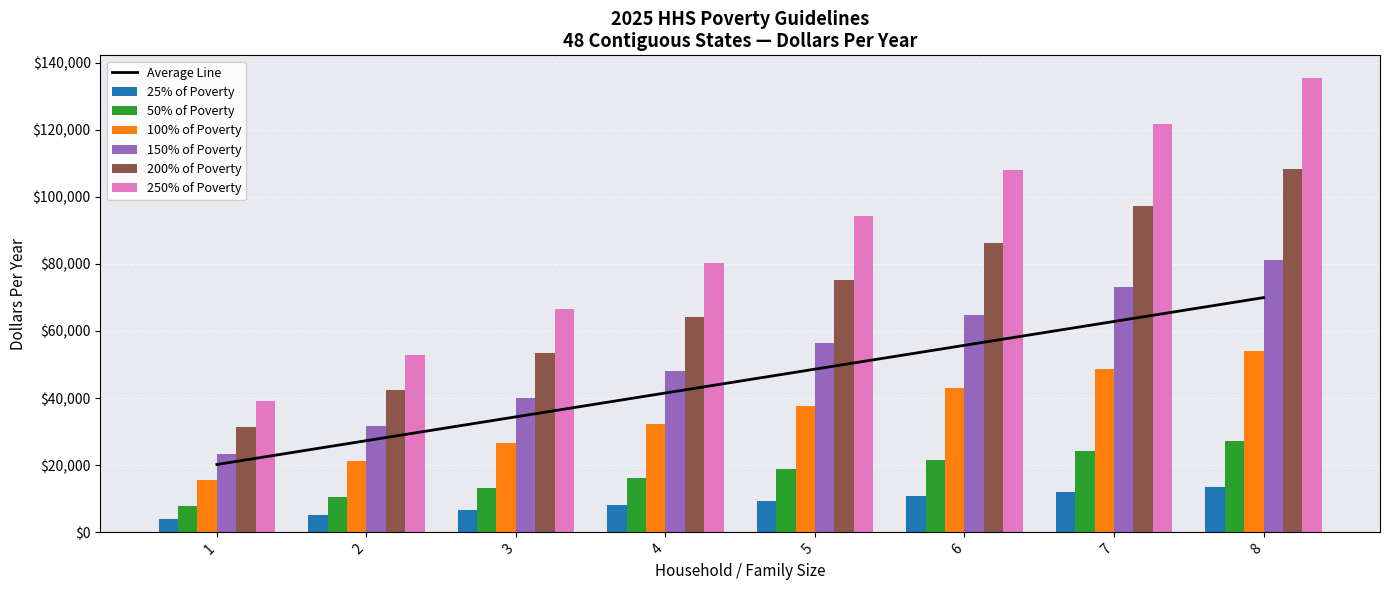

List the labels in order of 150% of Poverty value, largest first.

8, 7, 6, 5, 4, 3, 2, 1